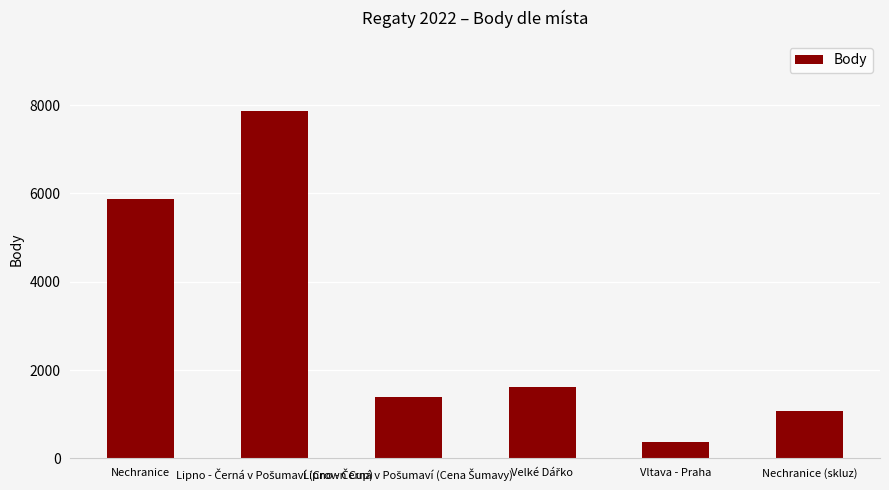

Does the chart contain any negative values?

No